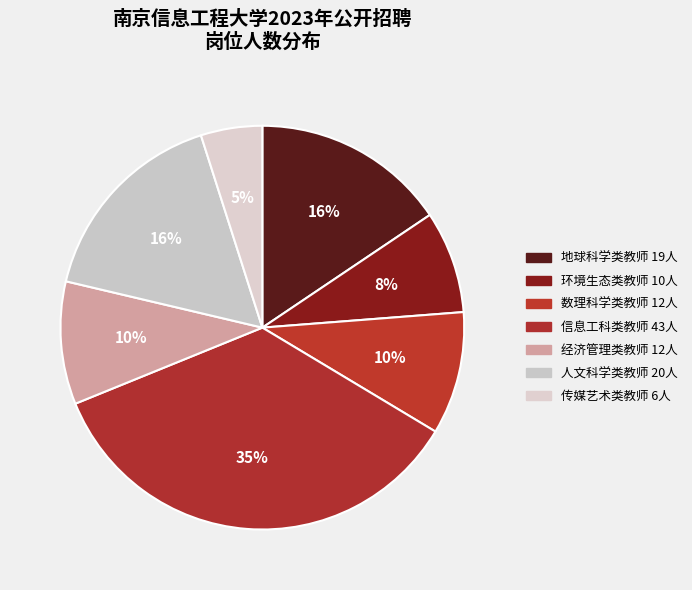

Count the number of slices in the pie.

7